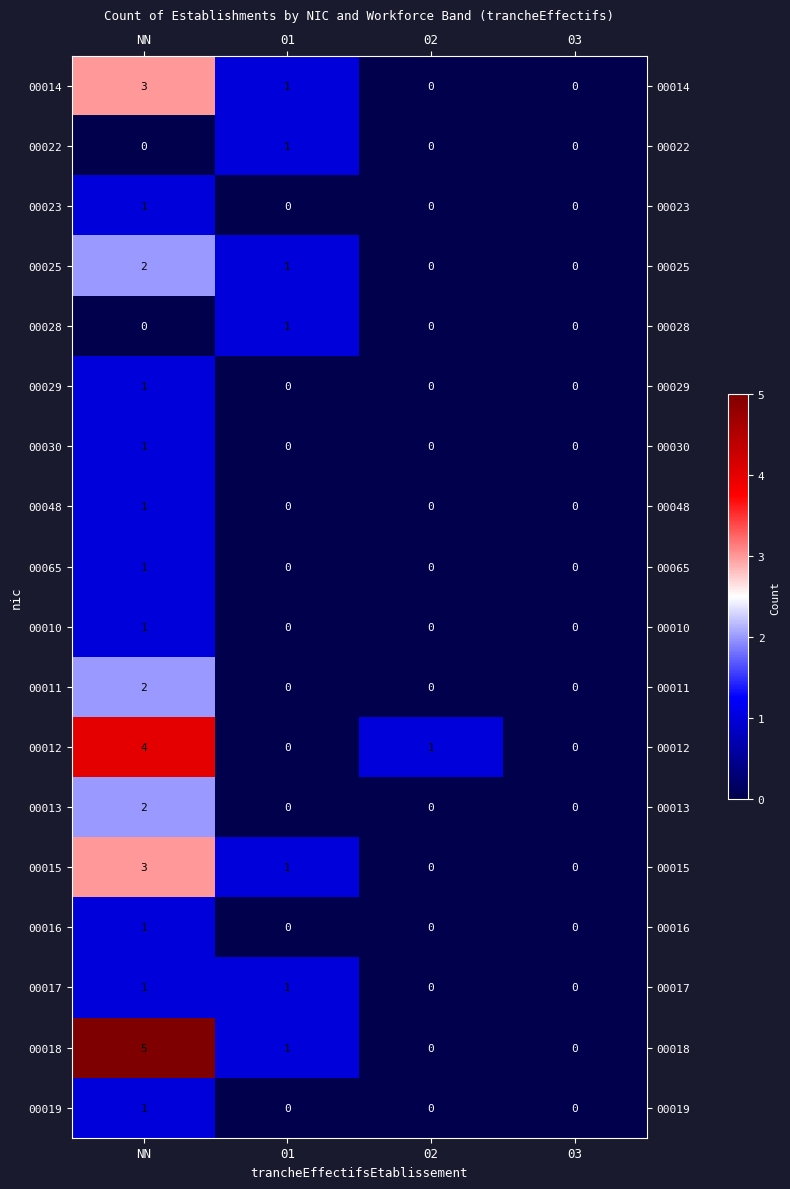

What is the sum of all 00015 values?

4